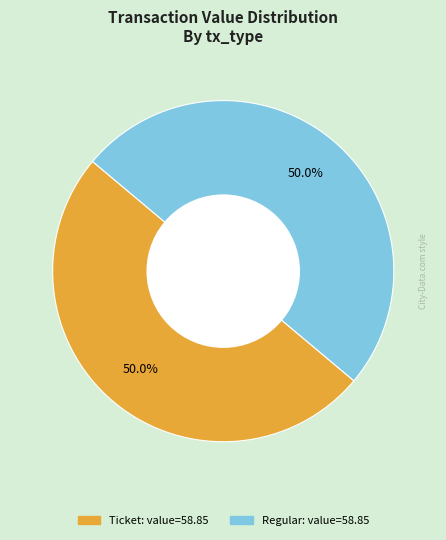

To the nearest percent, what is the average slice percentage?

50%